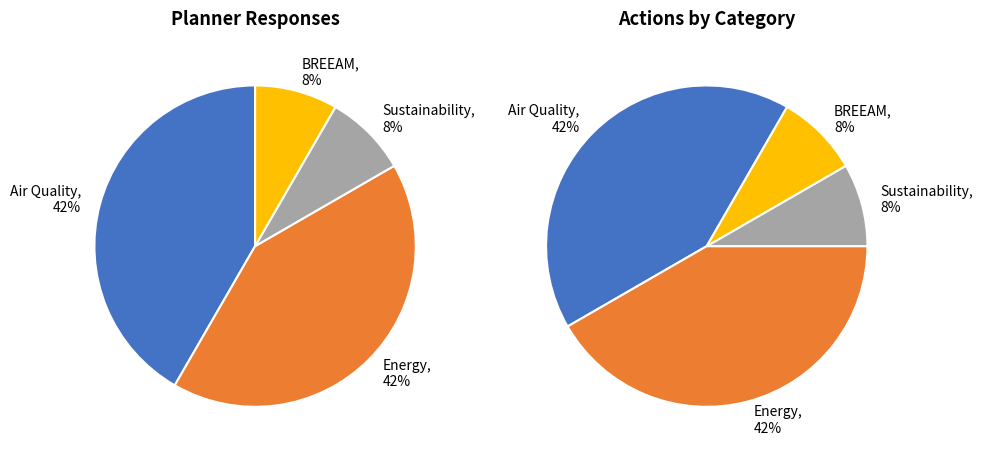

Is it true that Air Quality is 42% of the pie?

True